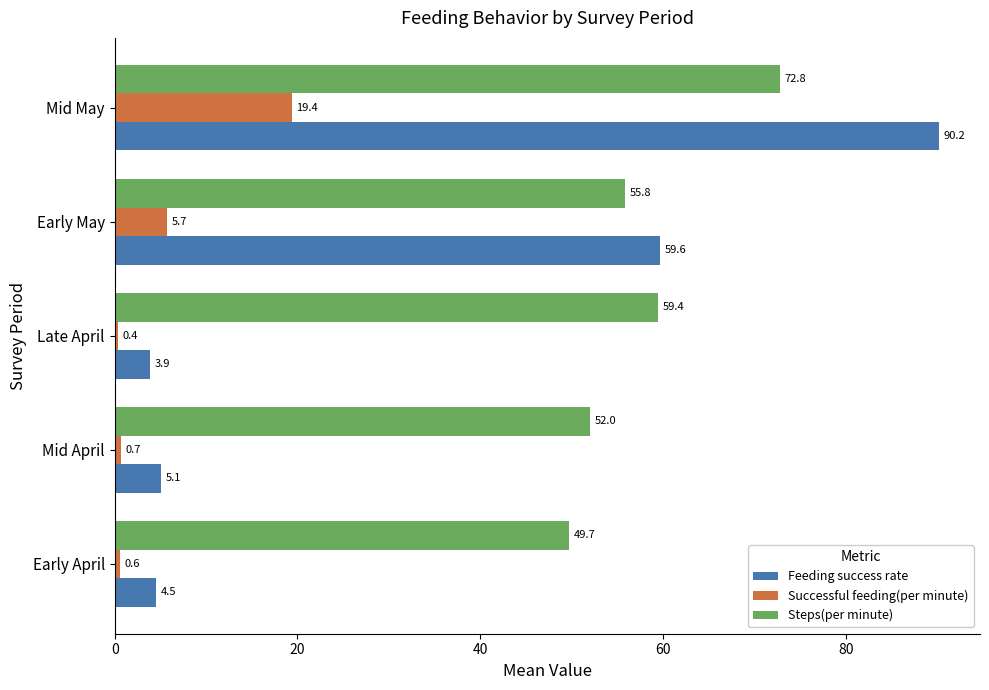

Which series changed the most between Mid April and Early May?

Feeding success rate